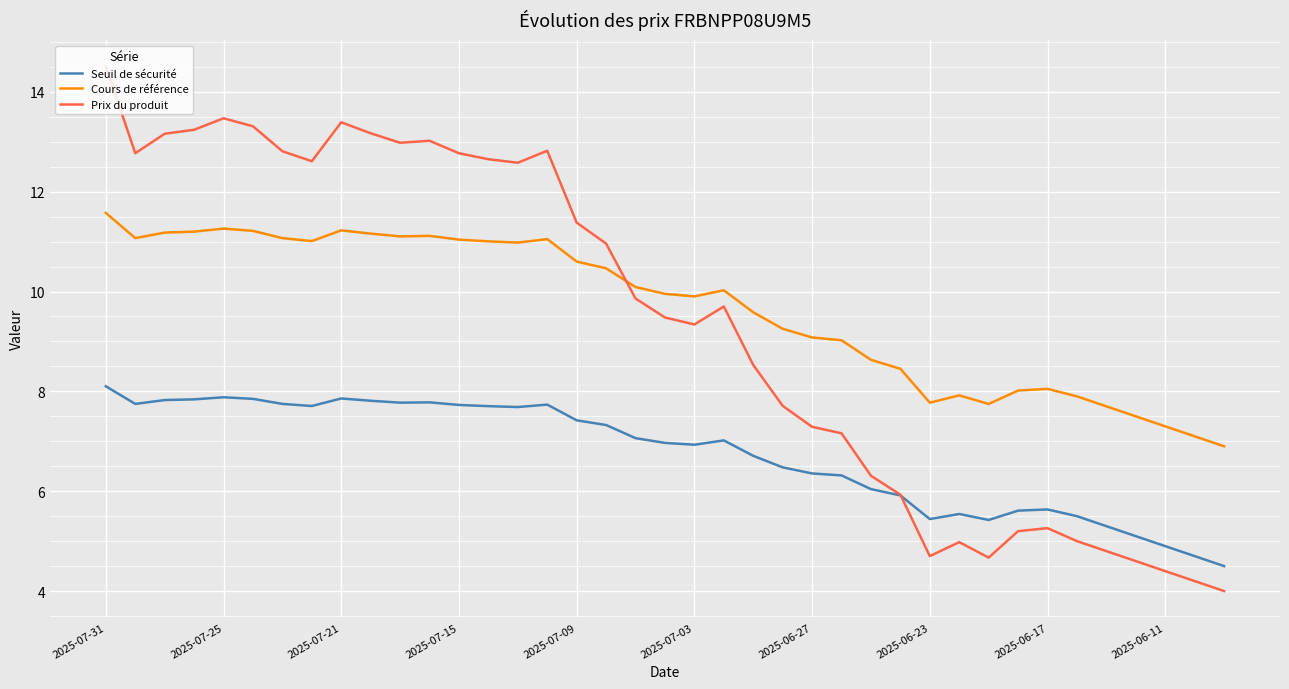

In Prix du produit, how many points are higher than both neighbors (excluding endpoints)?

7